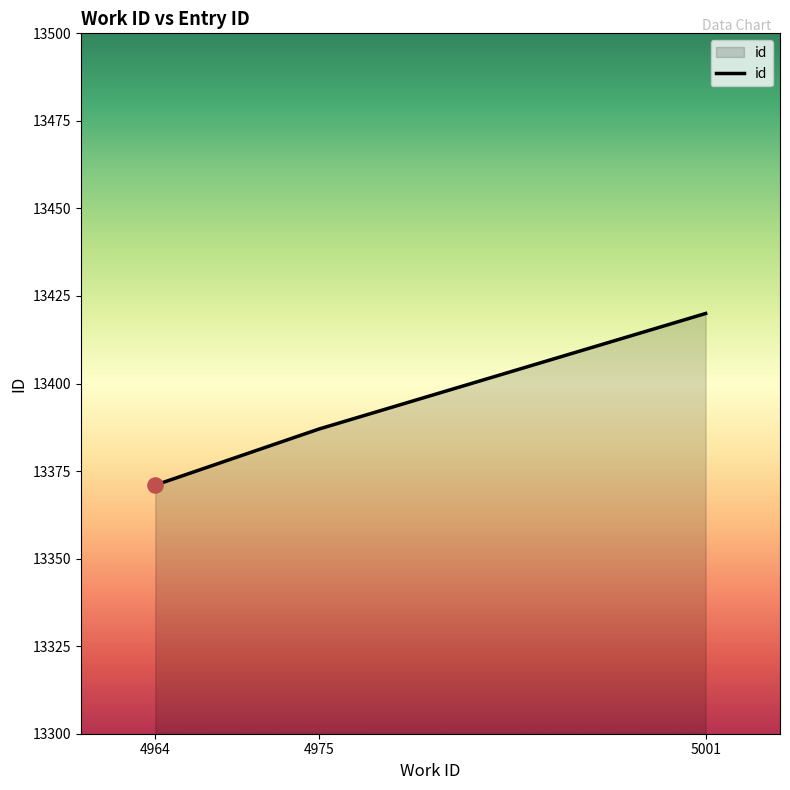

Between 4964 and 5001, which is larger?

5001